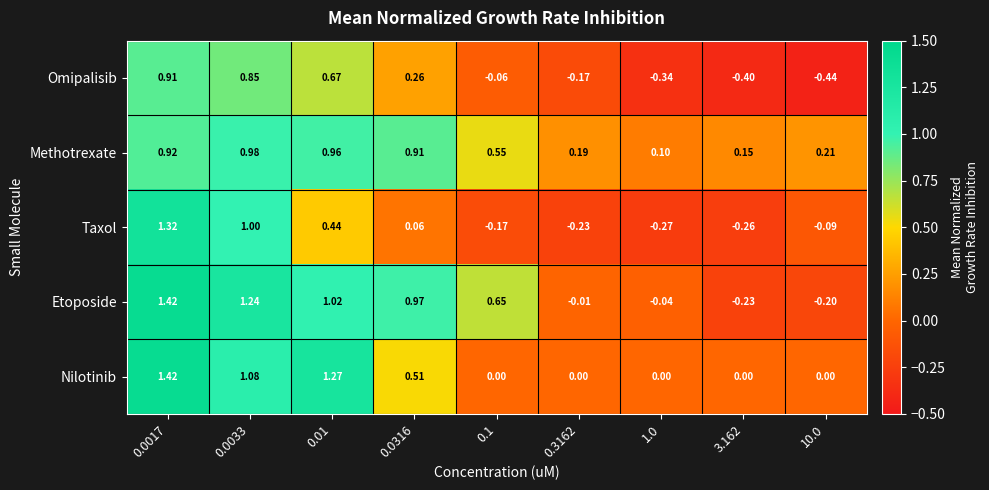

Which series has the largest total across all categories?

Methotrexate